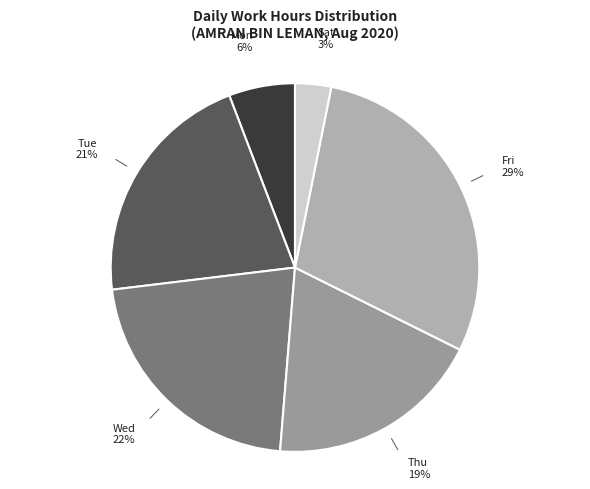

Approximately how many times larger is the value at Mon compared to Wed?

0.3